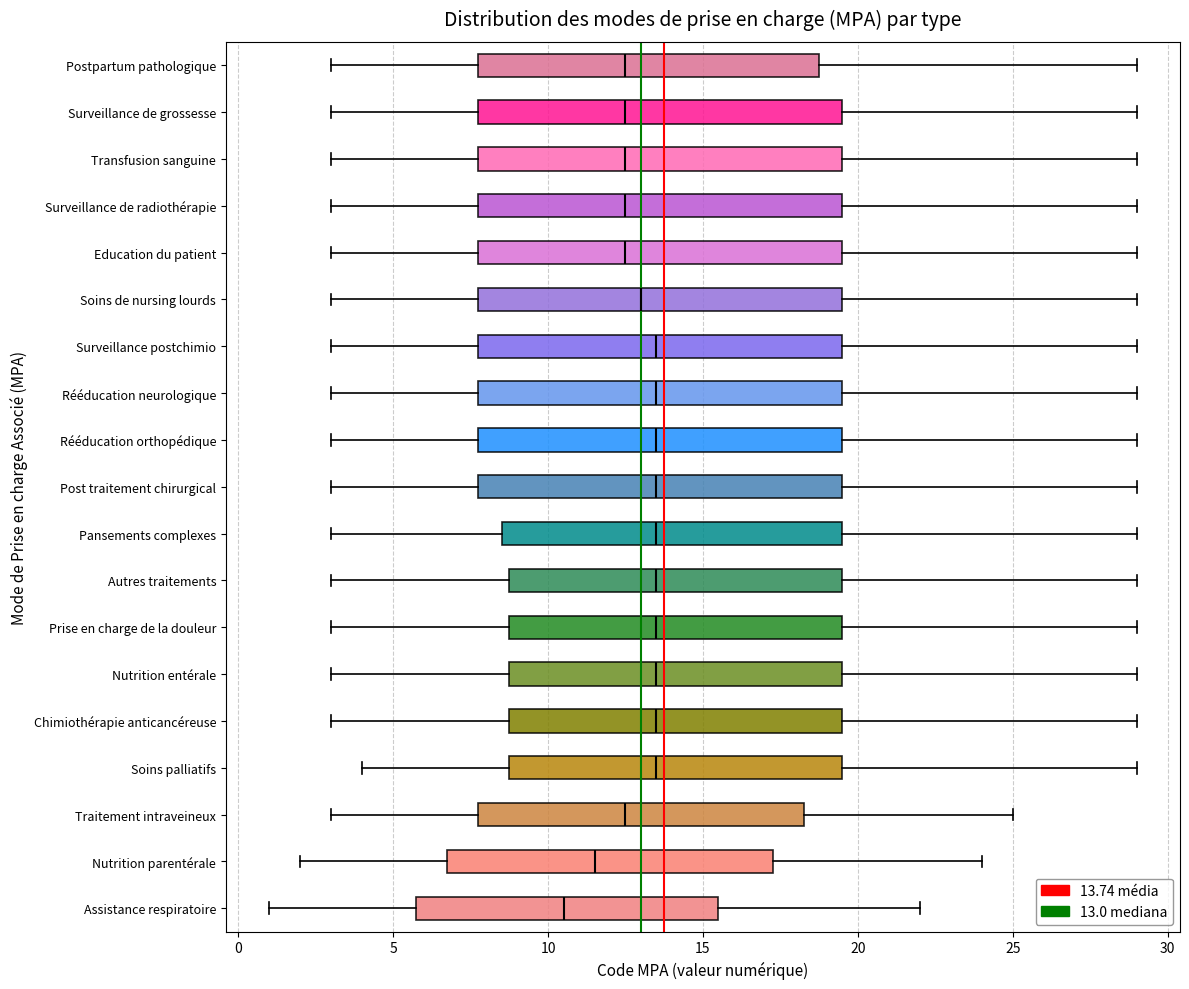

Which box's median line is the furthest to the left?

Assistance respiratoire